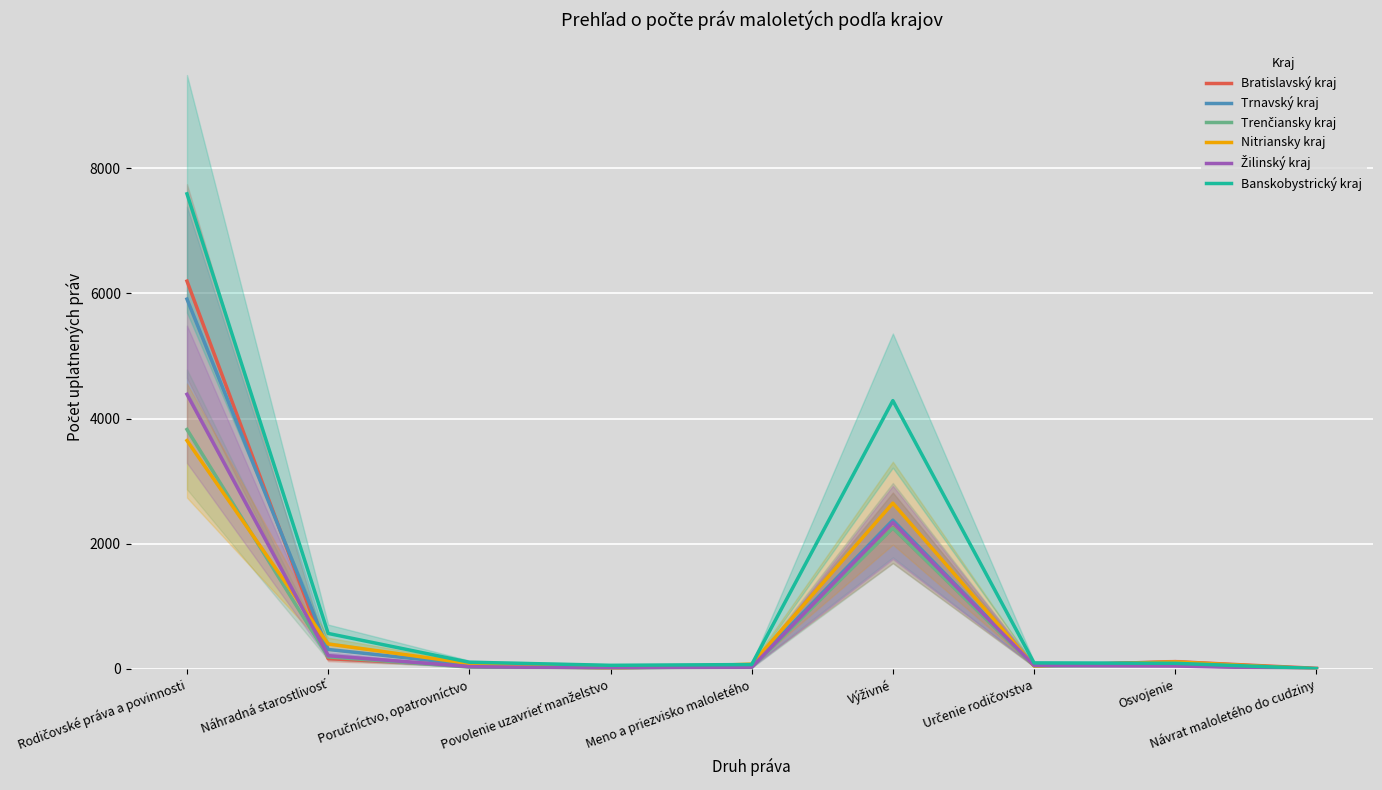

What is the average value of the Trenčiansky kraj series?

715